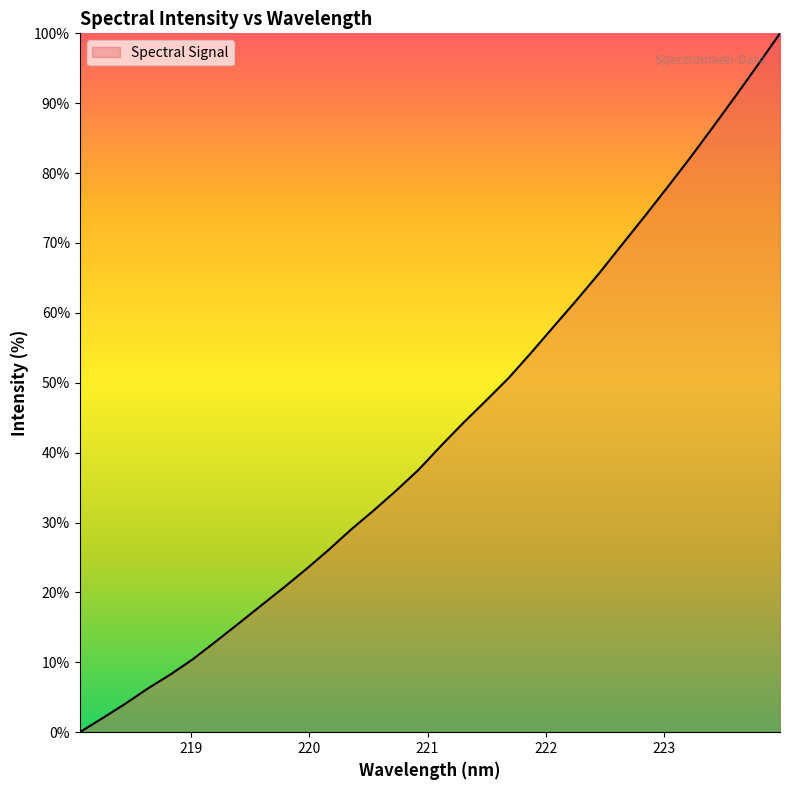

How many series are shown in this chart?

1